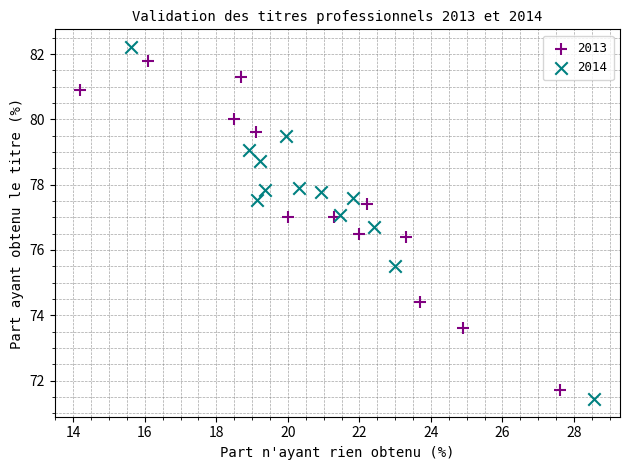

Which series has the widest spread of Y values?

2014